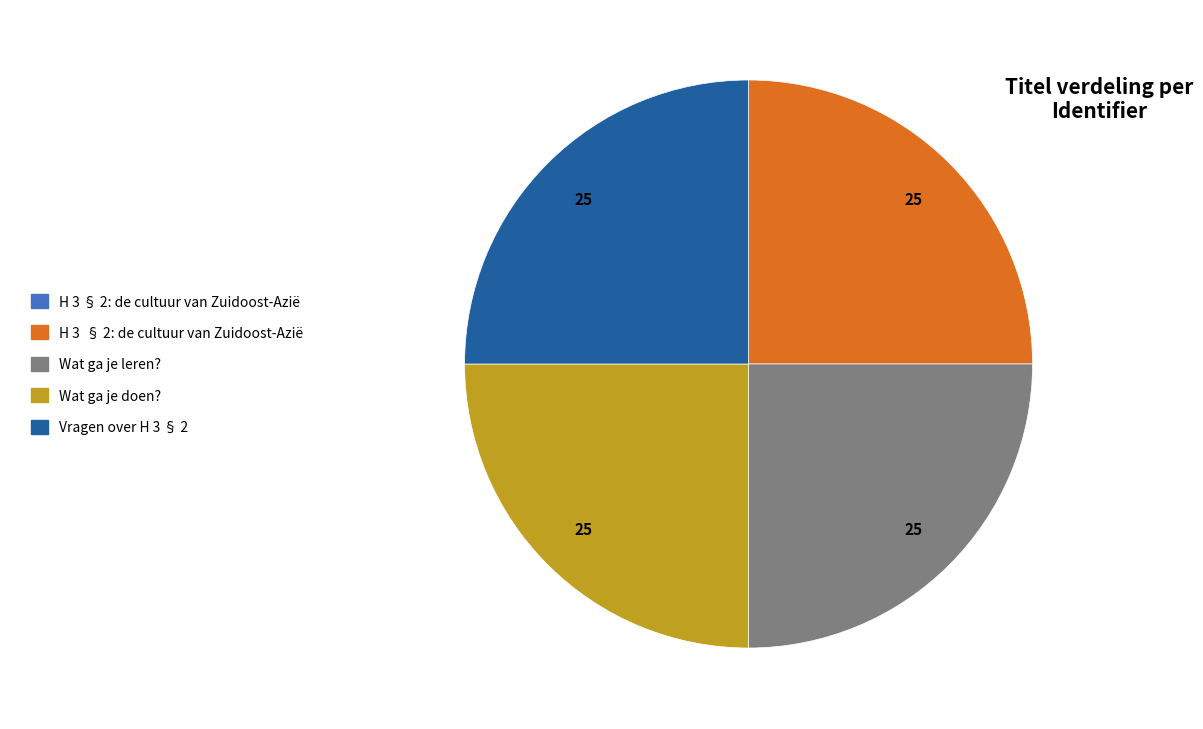

Is there a majority slice in this chart?

No